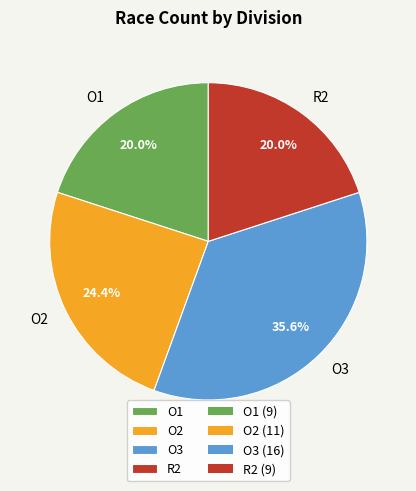

How many slices are in this pie chart?

4